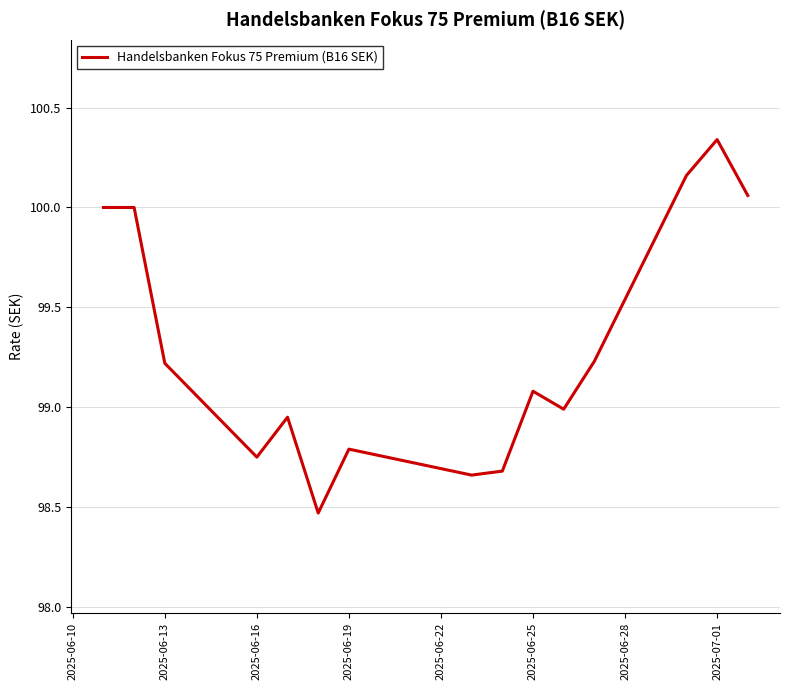

Which category has the highest value across all series?

2025-07-01